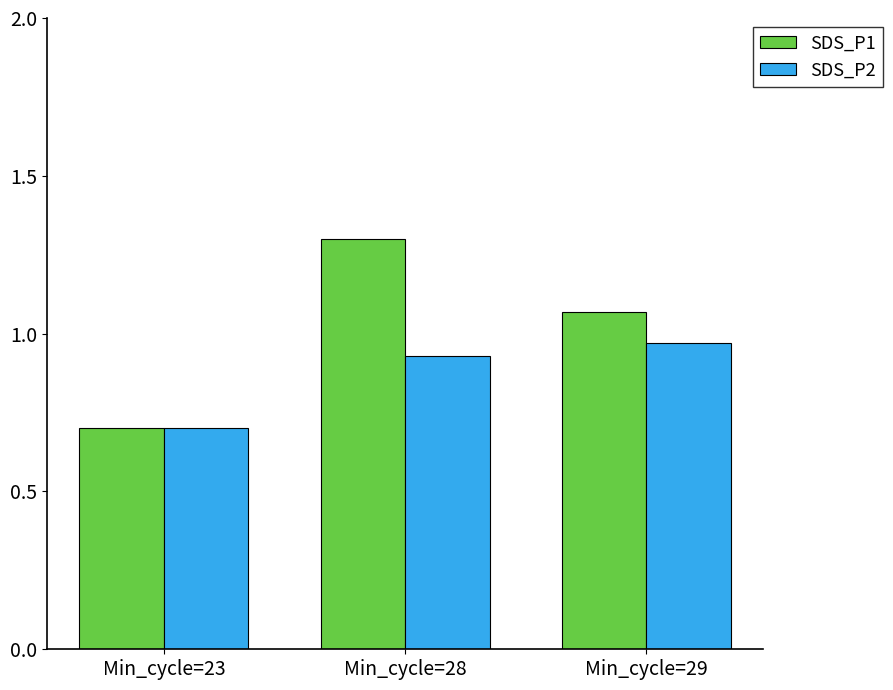

Does the chart contain stacked bars?

No